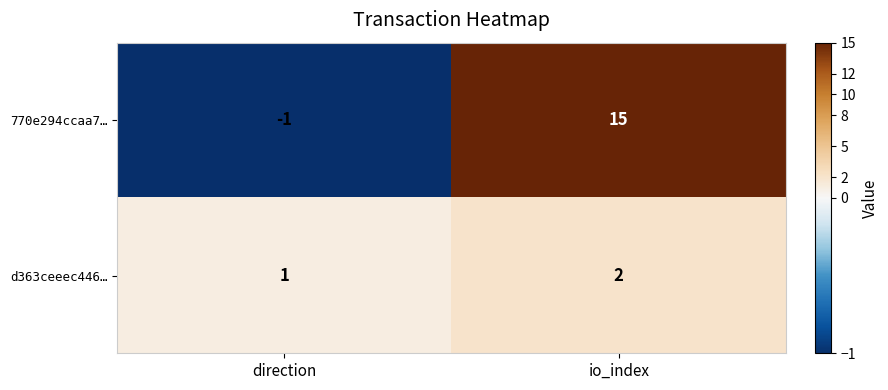

Is it true that 770e294ccaa7… equals -1 at direction?

True